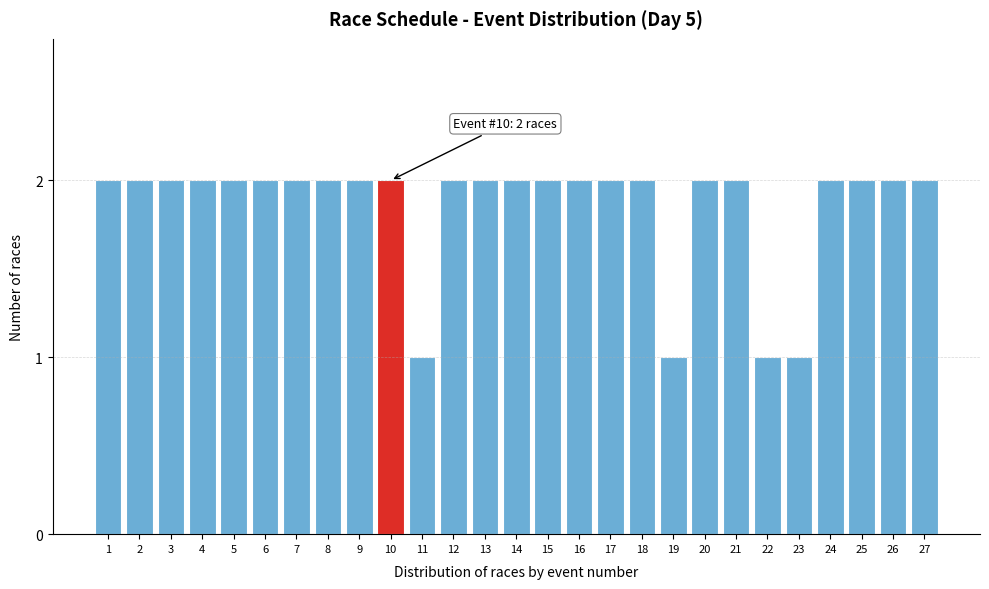

Reading left to right, extract all data points from this chart.

1=2	2=2	3=2	4=2	5=2	6=2	7=2	8=2	9=2	10=2	11=1	12=2	13=2	14=2	15=2	16=2	17=2	18=2	19=1	20=2	21=2	22=1	23=1	24=2	25=2	26=2	27=2